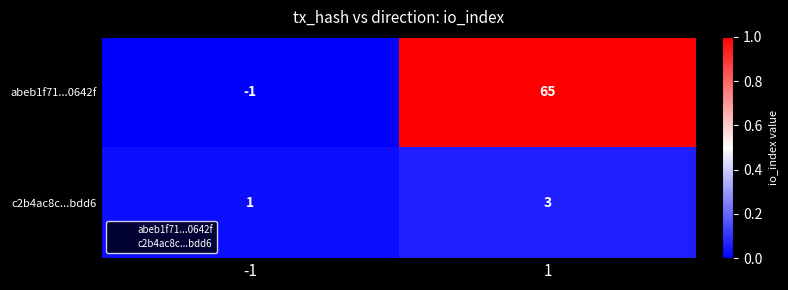

List the labels in order of abeb1f71...0642f value, largest first.

1, -1